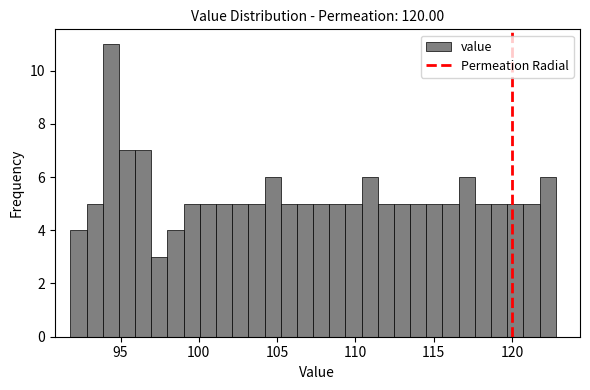

Around what value on the x-axis is the tallest bar? Give the approximate position of its centre, as read against the axis.

94.5